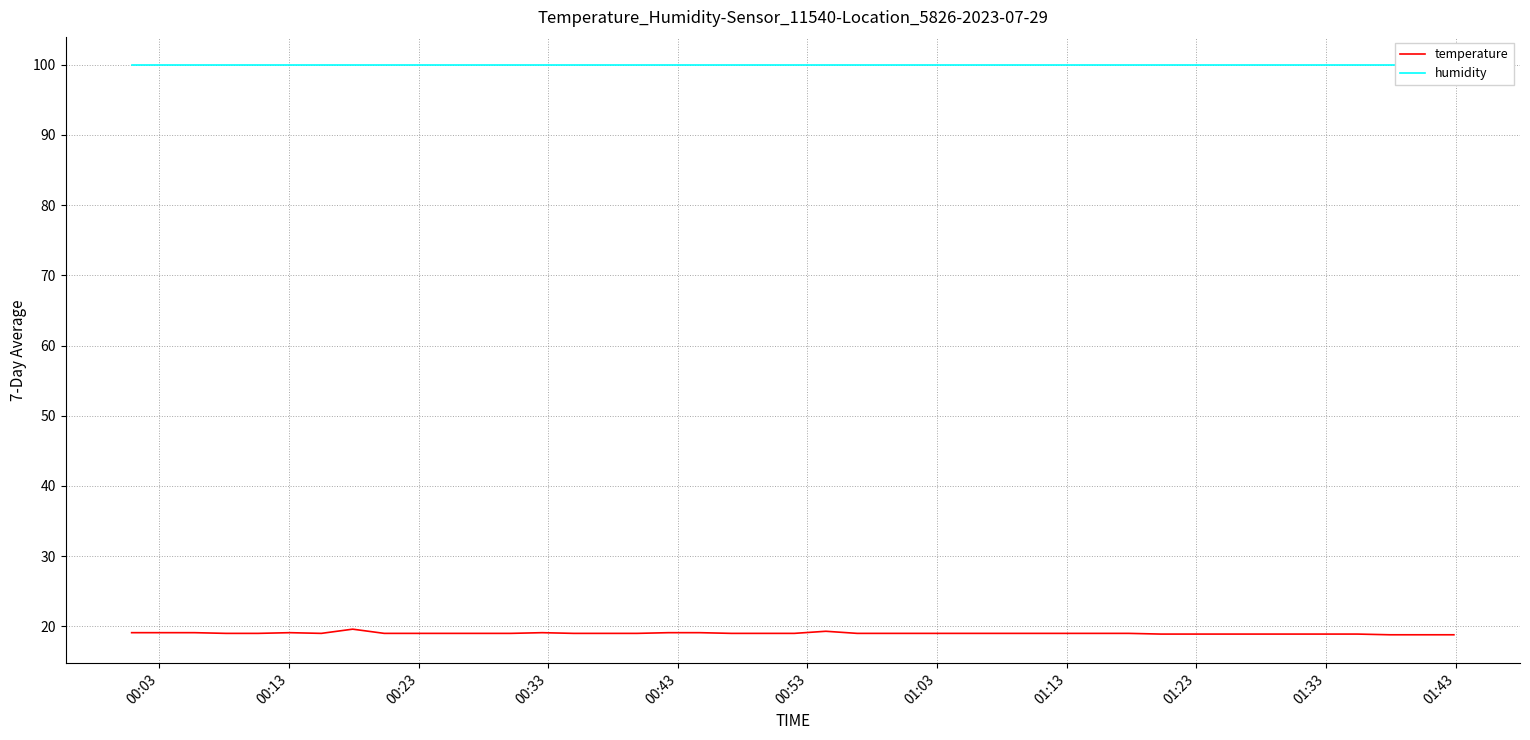

What is the maximum value for temperature?

19.6